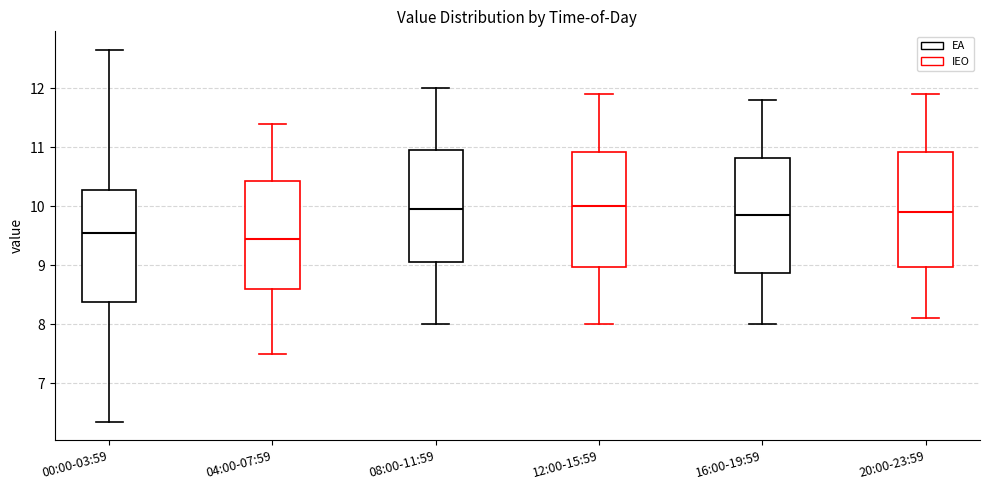

Reading left to right, read every box against the y-axis: the position of its median line, the range the box covers, and the ends of its whiskers. The values are not printed on the chart, so give them approximately, as read against the axis.

00:00-03:59: median 9.5, box 8.4 to 10.3, whiskers 6.4 to 12.7
04:00-07:59: median 9.5, box 8.6 to 10.4, whiskers 7.5 to 11.4
08:00-11:59: median 10.0, box 9.1 to 11.0, whiskers 8.0 to 12.0
12:00-15:59: median 10.0, box 9.0 to 10.9, whiskers 8.0 to 11.9
16:00-19:59: median 9.9, box 8.9 to 10.8, whiskers 8.0 to 11.8
20:00-23:59: median 9.9, box 9.0 to 10.9, whiskers 8.1 to 11.9